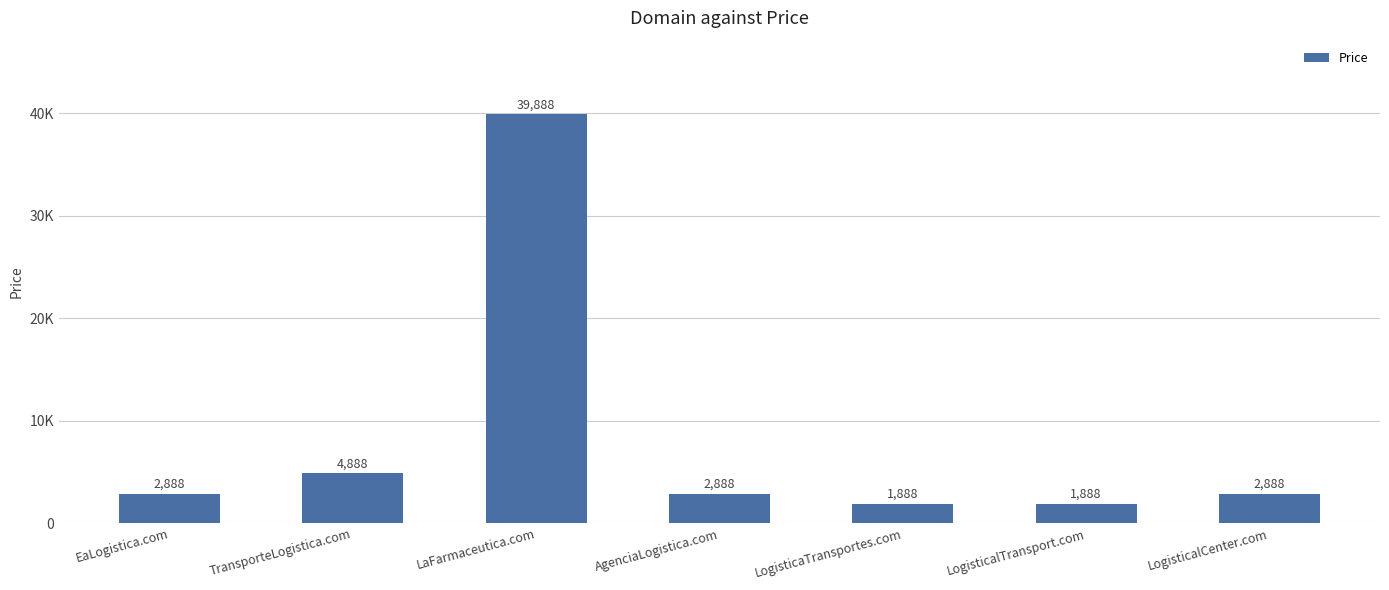

Reading left to right, list all the values displayed in this chart.

EaLogistica.com=2888	TransporteLogistica.com=4888	LaFarmaceutica.com=39888	AgenciaLogistica.com=2888	LogisticaTransportes.com=1888	LogisticalTransport.com=1888	LogisticalCenter.com=2888